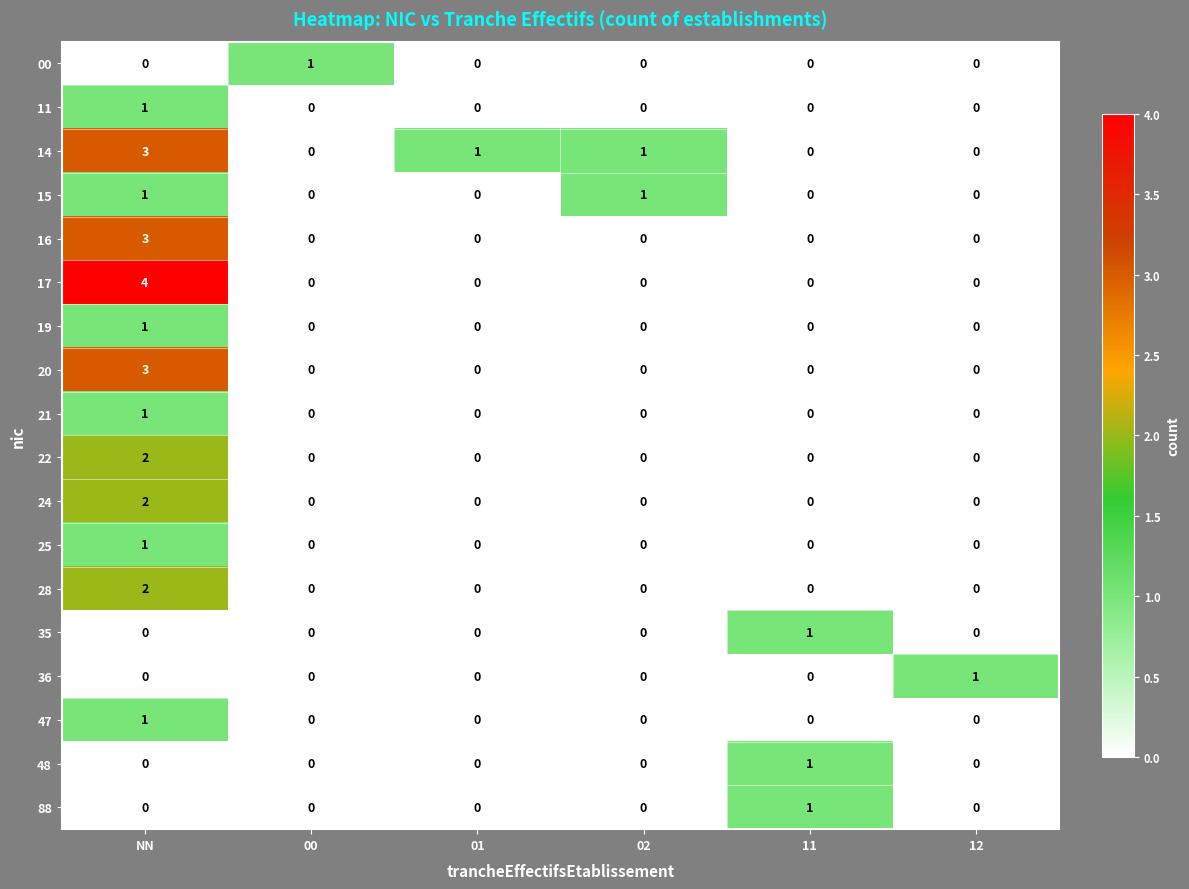

Which series has the largest range (max minus min)?

17